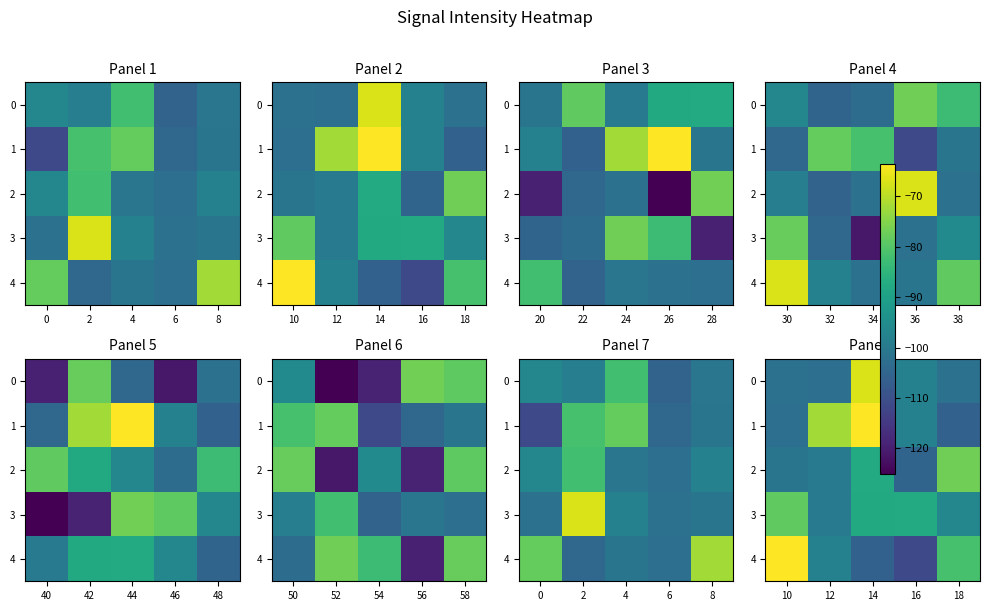

Between 14 and 18, which is larger?

14